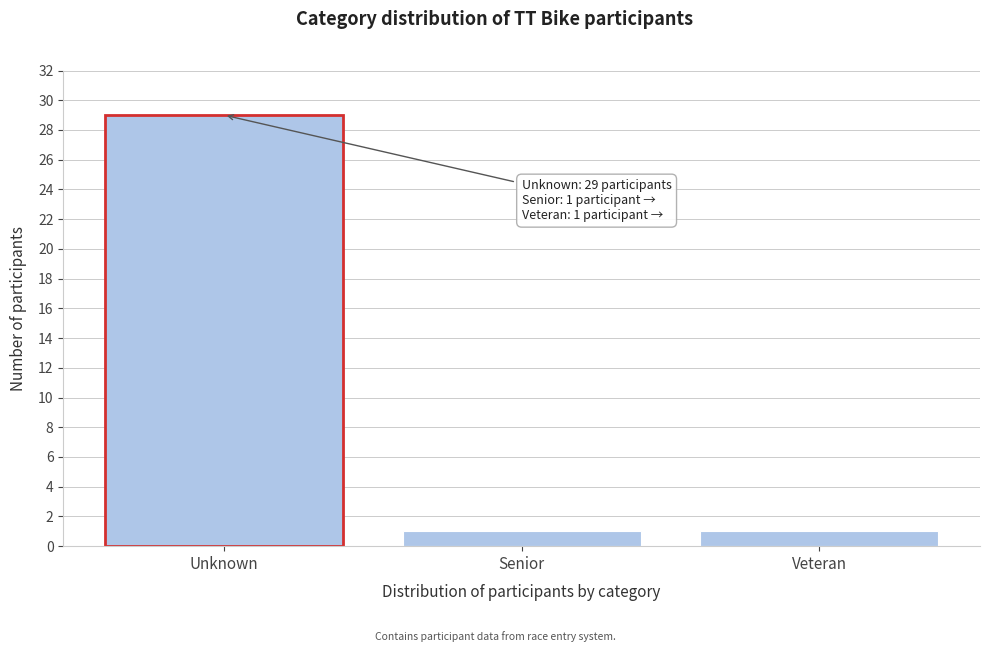

Reading right to left, transcribe all the data shown in this chart.

Veteran=1	Senior=1	Unknown=29